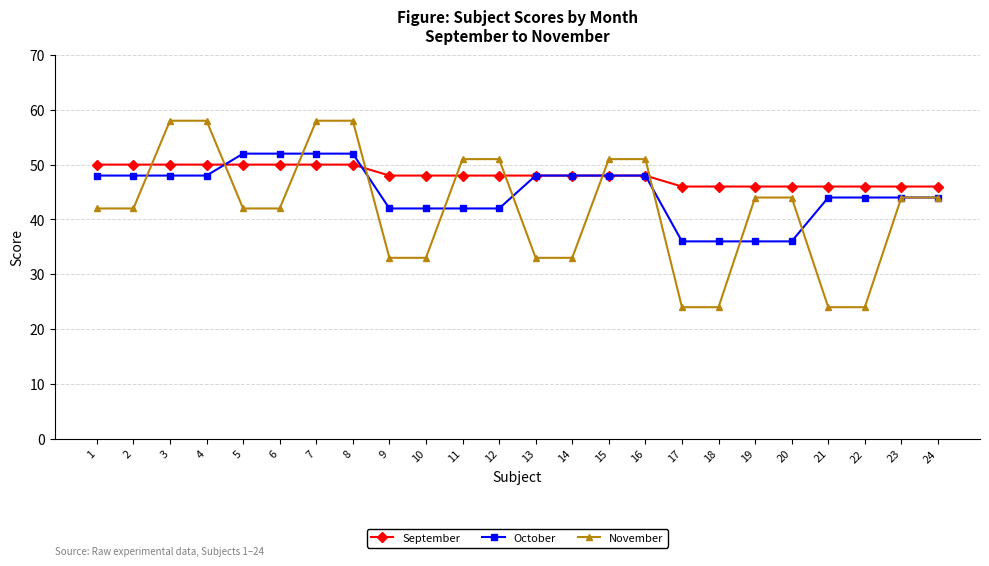

True or false: November has a value of 51 at 16.

True